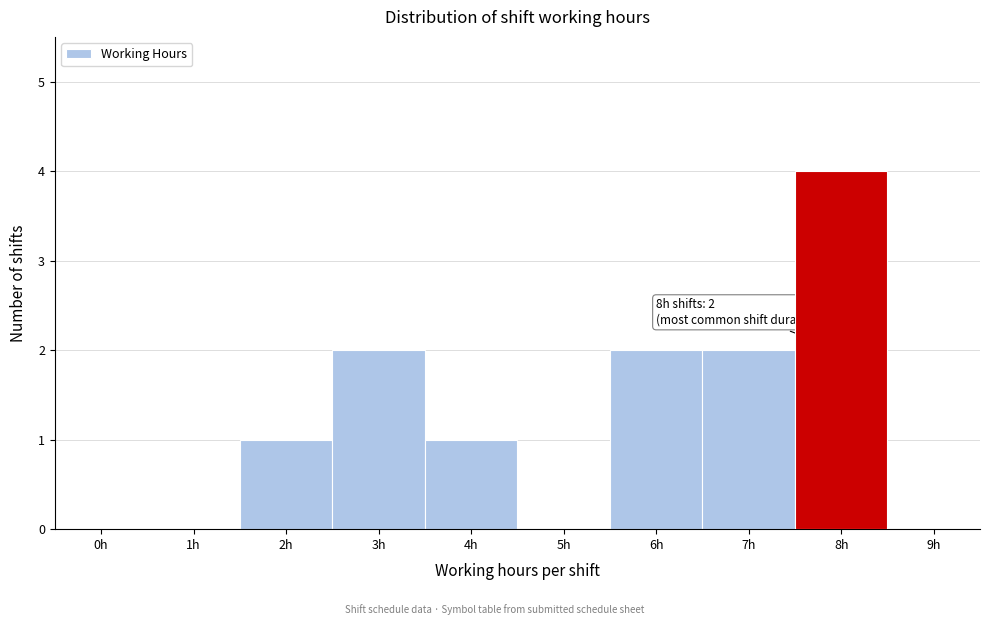

Reading left to right, extract all data points from this chart.

0h=0	1h=0	2h=1	3h=2	4h=1	5h=0	6h=2	7h=2	8h=4	9h=0